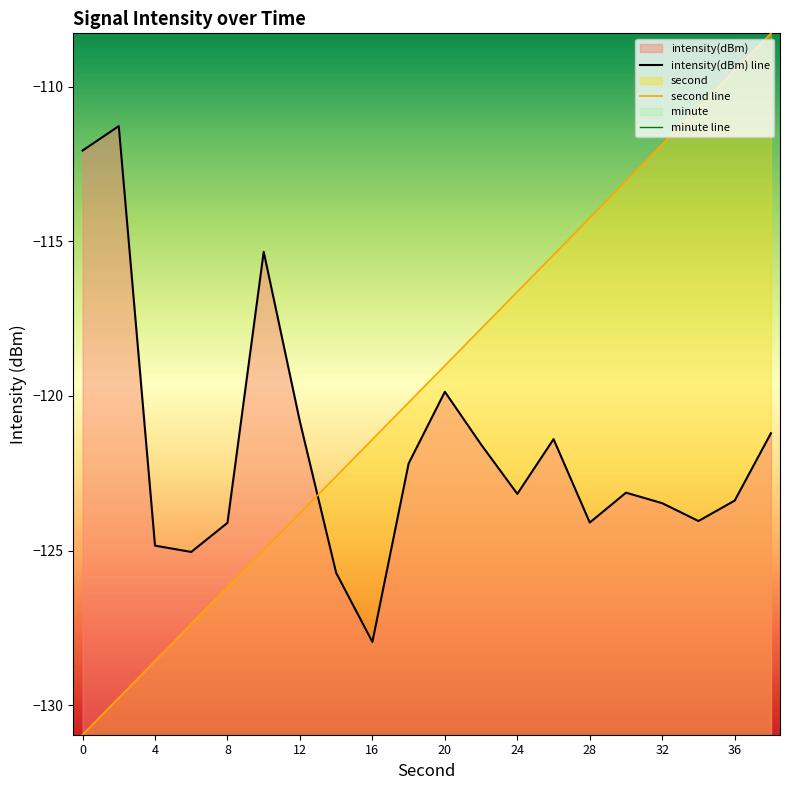

True or false: minute line and second line intersect in this chart.

False